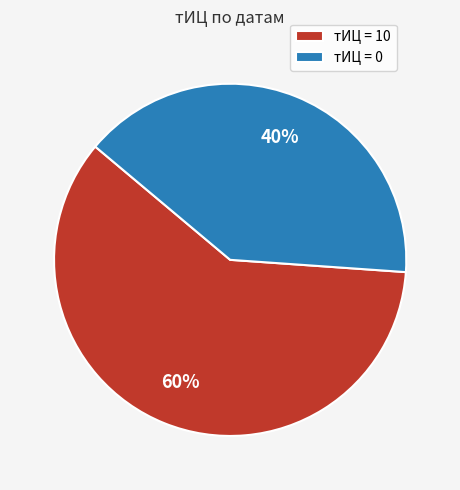

Do тИЦ = 10 and тИЦ = 0 together represent more than half of the pie?

Yes